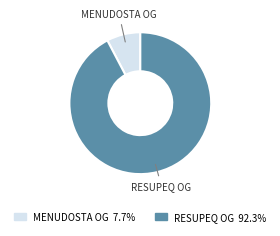

Is there any slice that represents more than half of the pie?

Yes